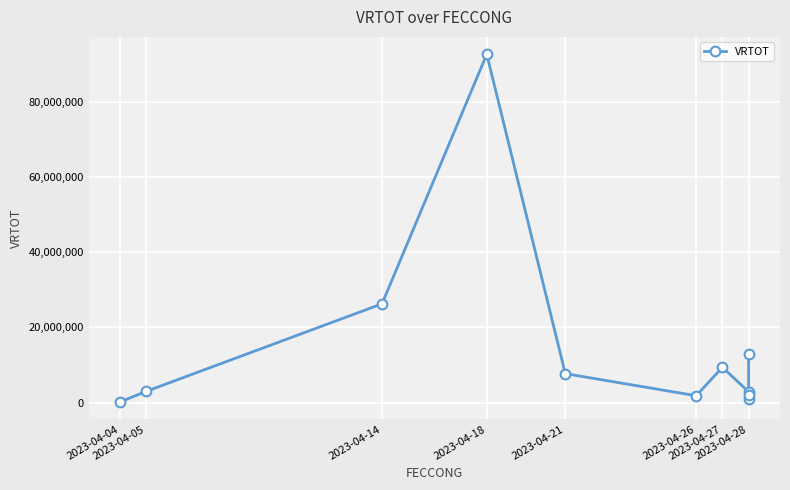

The chart shows a value of 11114848.2 at 2023-04-21. True or false?

False